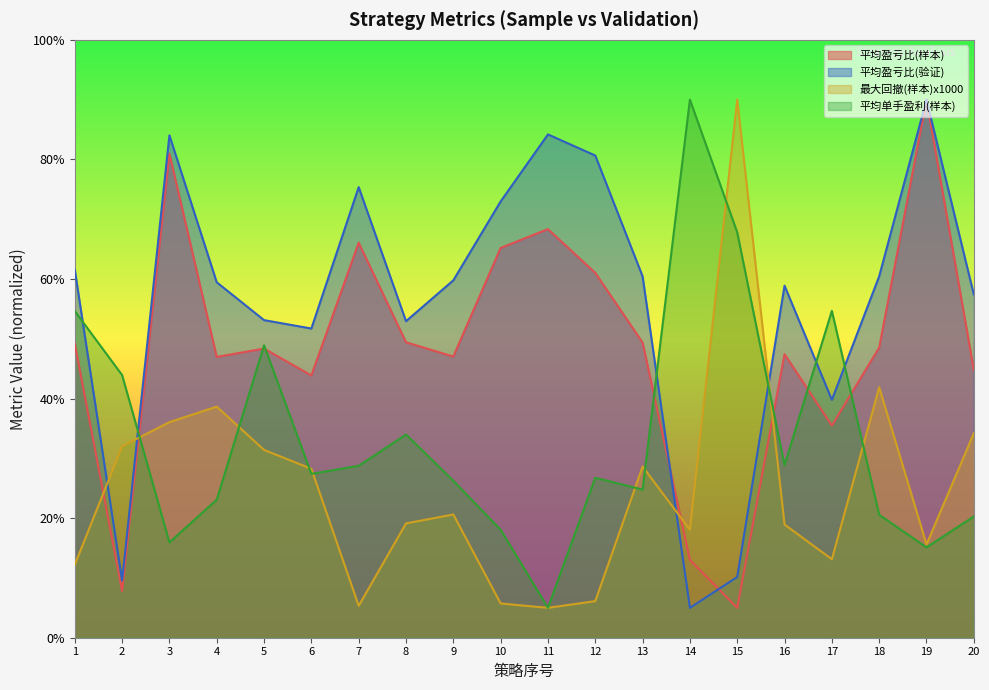

Which series changed the most between 3 and 10?

最大回撤(样本)x1000